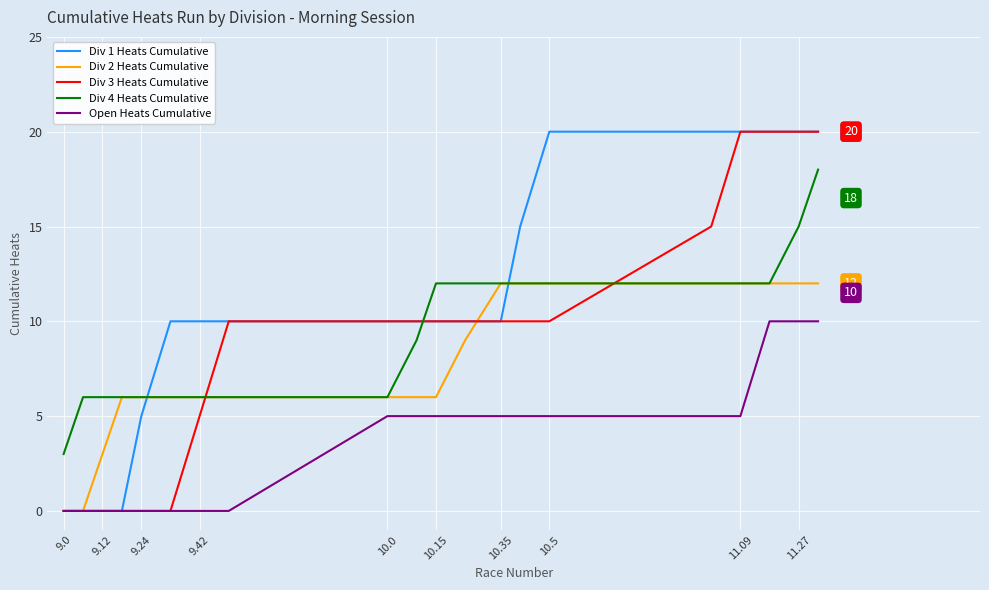

How many series are shown in this chart?

5